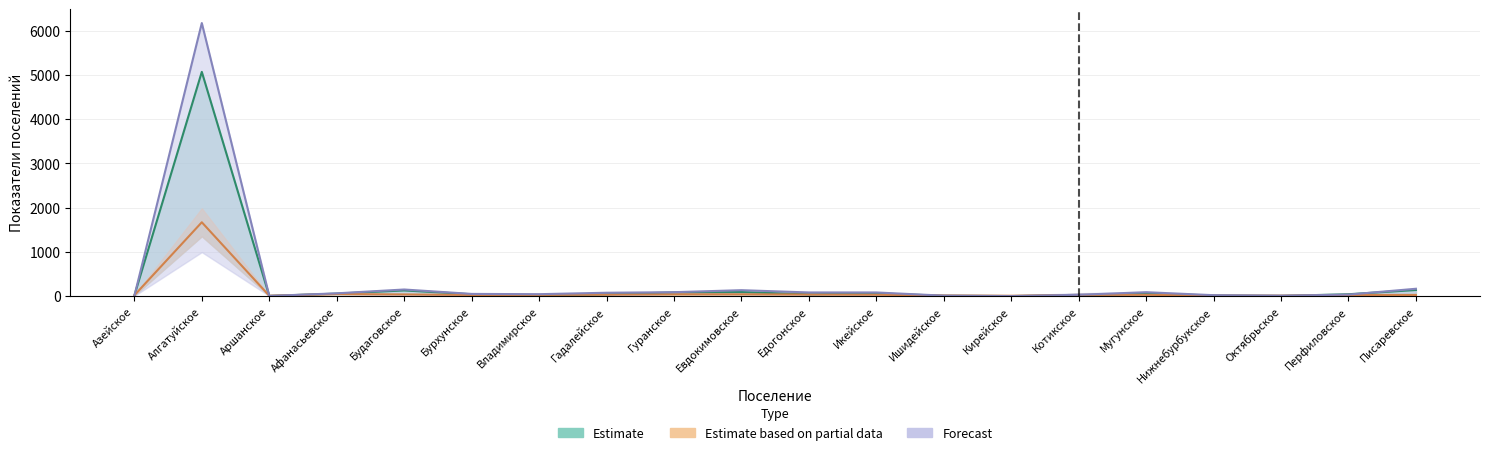

In Выручка Прогноз 2025, how many points are higher than both neighbors (excluding endpoints)?

4